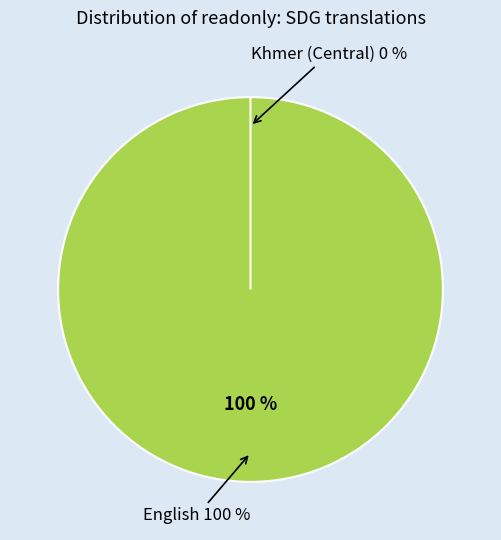

The English slice represents 85% of the pie. True or false?

False